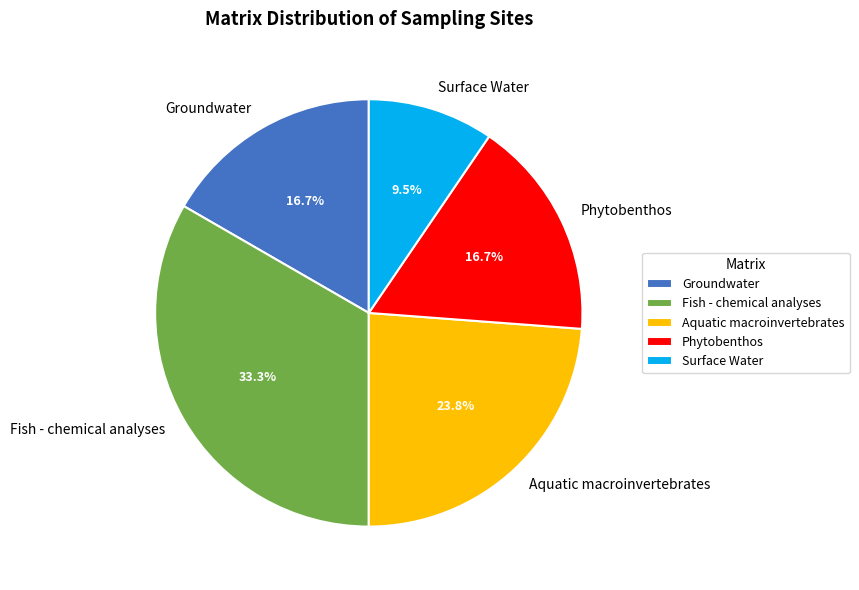

How many segments does this pie chart have?

5